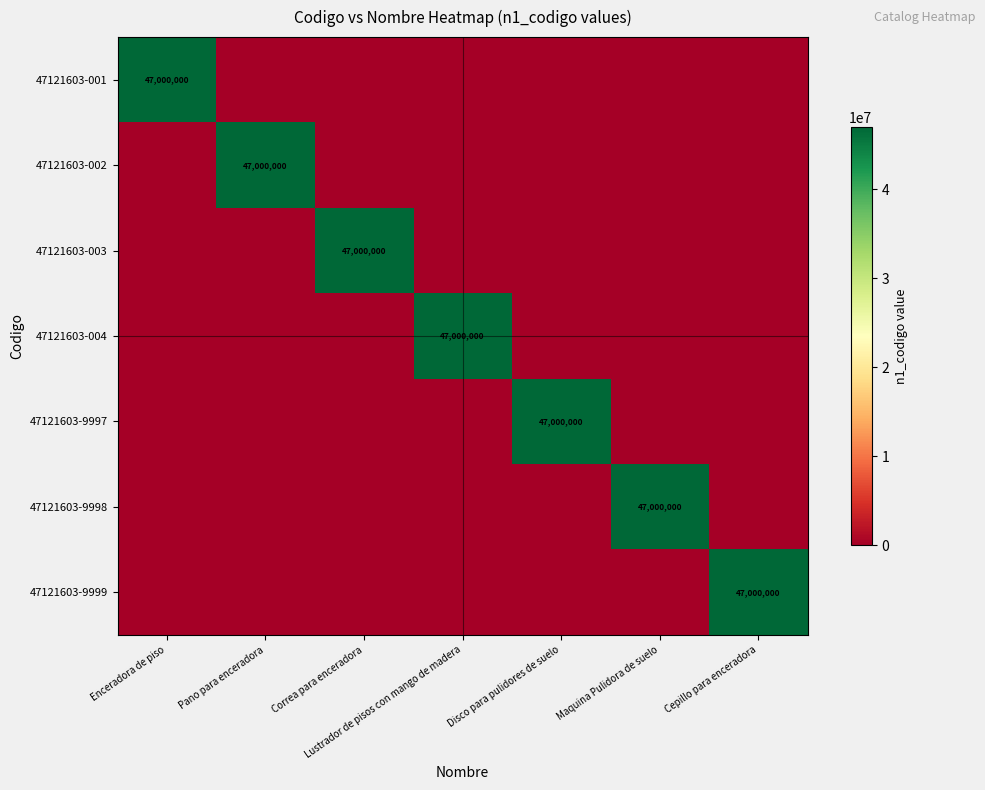

True or false: 47121603-001 has a value of -18865312 at Maquina Pulidora de suelo.

False